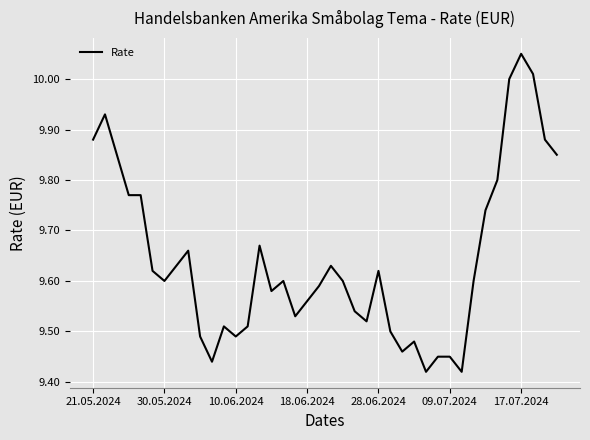

Is this an area chart (filled region under the line)?

No